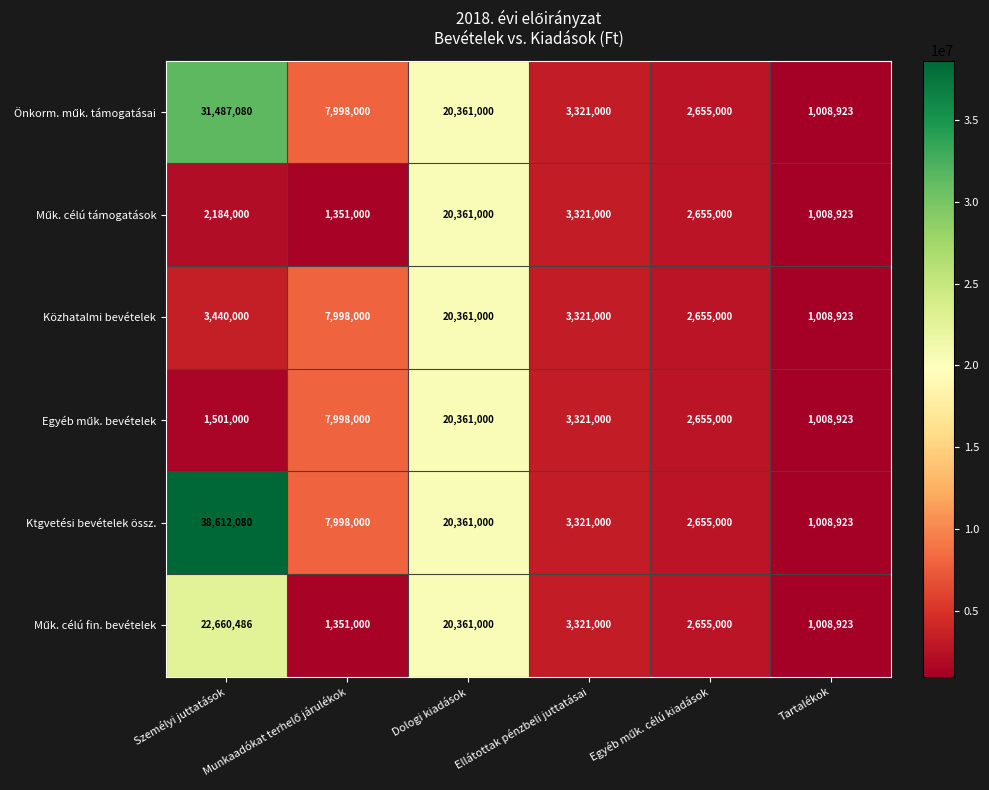

Which series has the largest total across all categories?

Ktgvetési bevételek össz.